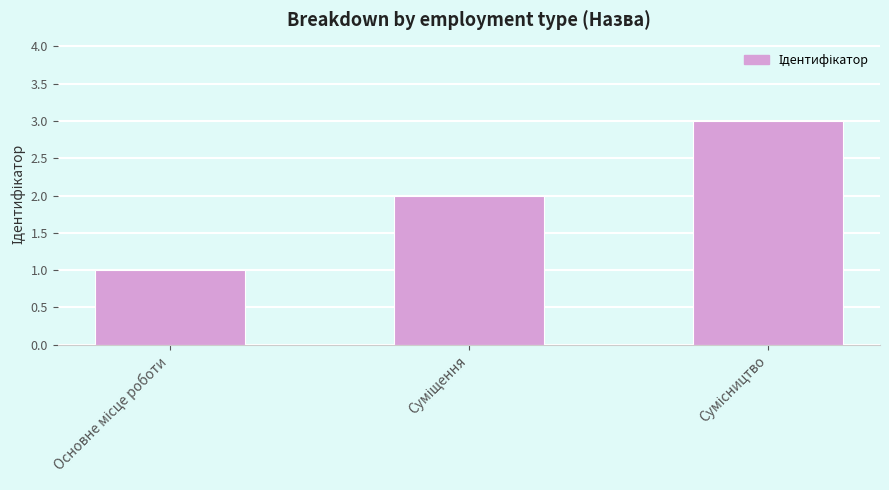

What is the value of the 3rd bar from the left?

3